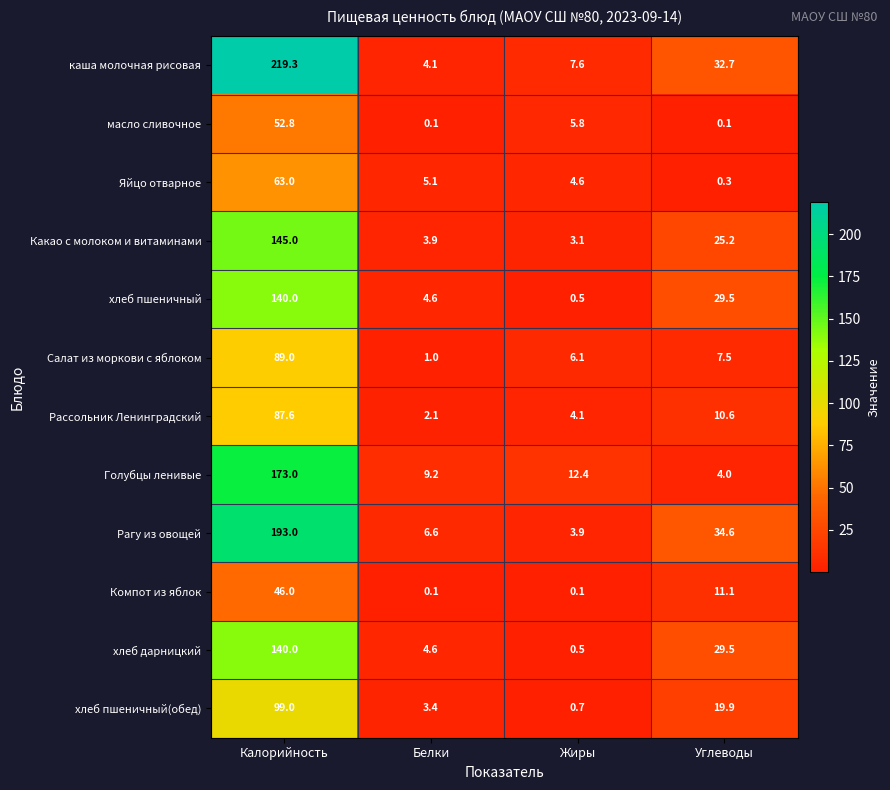

What is the spread (max minus min) of values at Углеводы?

34.5